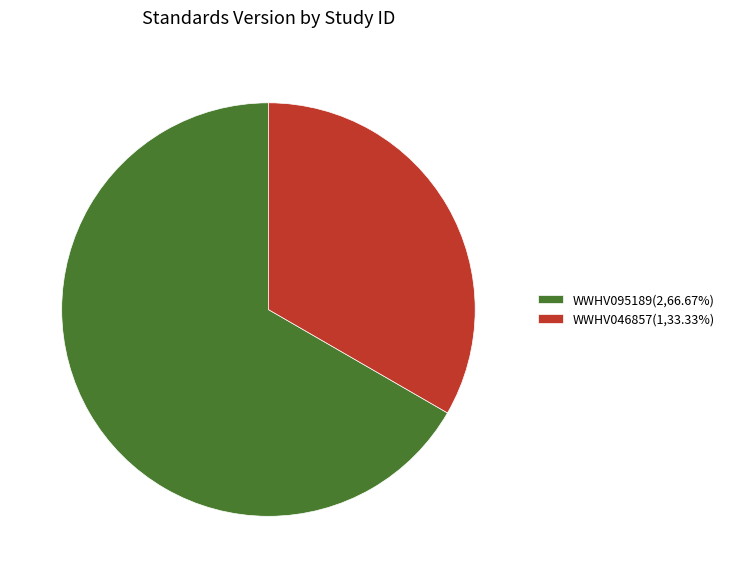

What is the smallest slice in the pie chart?

WWHV046857